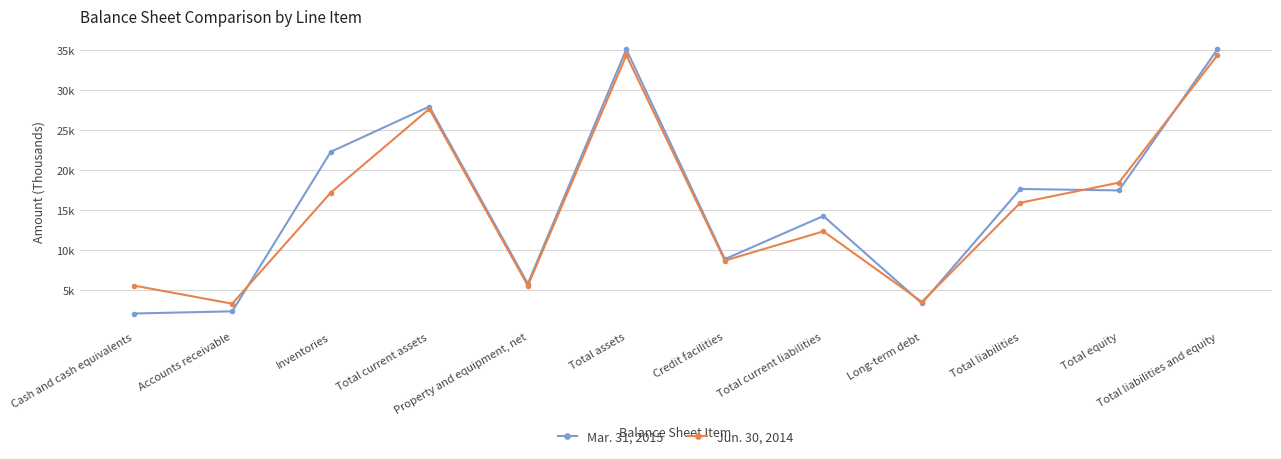

Which series has the largest total across all categories?

Mar. 31, 2015